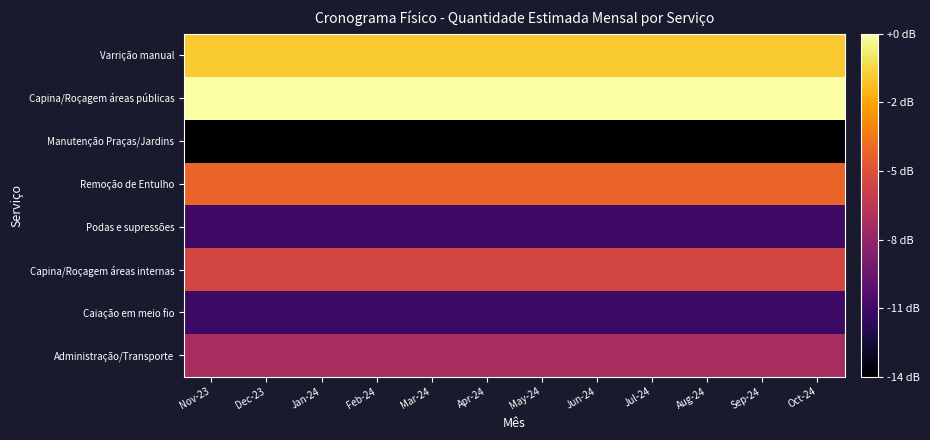

Reading right to left, transcribe all the data shown in this chart.

Varrição manual: Oct-24=5.5	Sep-24=5.5	Aug-24=5.5	Jul-24=5.5	Jun-24=5.5	May-24=5.5	Apr-24=5.5	Mar-24=5.5	Feb-24=5.5	Jan-24=5.5	Dec-23=5.5	Nov-23=5.5
Capina/Roçagem áreas públicas: Oct-24=5.7	Sep-24=5.7	Aug-24=5.7	Jul-24=5.7	Jun-24=5.7	May-24=5.7	Apr-24=5.7	Mar-24=5.7	Feb-24=5.7	Jan-24=5.7	Dec-23=5.7	Nov-23=5.7
Manutenção Praças/Jardins: Oct-24=4.3	Sep-24=4.3	Aug-24=4.3	Jul-24=4.3	Jun-24=4.3	May-24=4.3	Apr-24=4.3	Mar-24=4.3	Feb-24=4.3	Jan-24=4.3	Dec-23=4.3	Nov-23=4.3
Remoção de Entulho: Oct-24=5.2	Sep-24=5.2	Aug-24=5.2	Jul-24=5.2	Jun-24=5.2	May-24=5.2	Apr-24=5.2	Mar-24=5.2	Feb-24=5.2	Jan-24=5.2	Dec-23=5.2	Nov-23=5.2
Podas e supressões: Oct-24=4.6	Sep-24=4.6	Aug-24=4.6	Jul-24=4.6	Jun-24=4.6	May-24=4.6	Apr-24=4.6	Mar-24=4.6	Feb-24=4.6	Jan-24=4.6	Dec-23=4.6	Nov-23=4.6
Capina/Roçagem áreas internas: Oct-24=5.1	Sep-24=5.1	Aug-24=5.1	Jul-24=5.1	Jun-24=5.1	May-24=5.1	Apr-24=5.1	Mar-24=5.1	Feb-24=5.1	Jan-24=5.1	Dec-23=5.1	Nov-23=5.1
Caiação em meio fio: Oct-24=4.5	Sep-24=4.5	Aug-24=4.5	Jul-24=4.5	Jun-24=4.5	May-24=4.5	Apr-24=4.5	Mar-24=4.5	Feb-24=4.5	Jan-24=4.5	Dec-23=4.5	Nov-23=4.5
Administração/Transporte: Oct-24=4.9	Sep-24=4.9	Aug-24=4.9	Jul-24=4.9	Jun-24=4.9	May-24=4.9	Apr-24=4.9	Mar-24=4.9	Feb-24=4.9	Jan-24=4.9	Dec-23=4.9	Nov-23=4.9